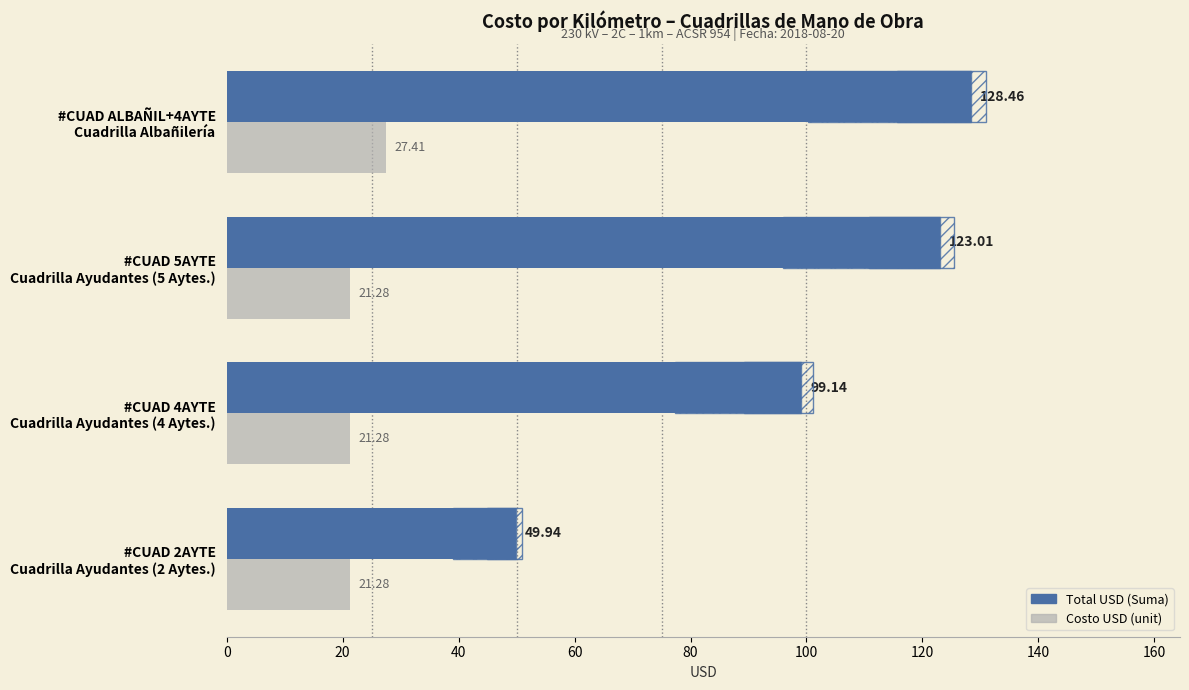

Reading right to left, extract all data points from this chart.

Total USD (Suma): 128.5	123.0	99.1	49.9
Costo USD (unit): 27.4	21.3	21.3	21.3